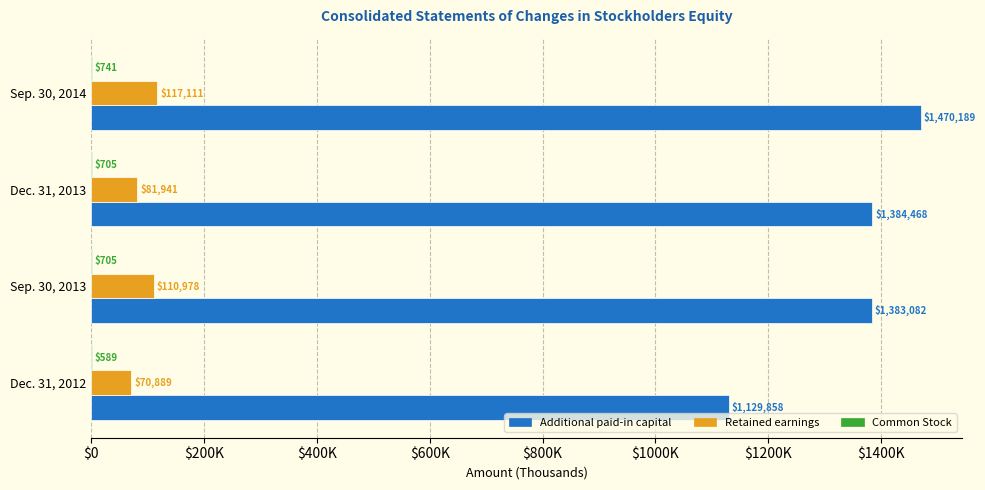

At which label is Retained earnings closest to 94000?

Dec. 31, 2013